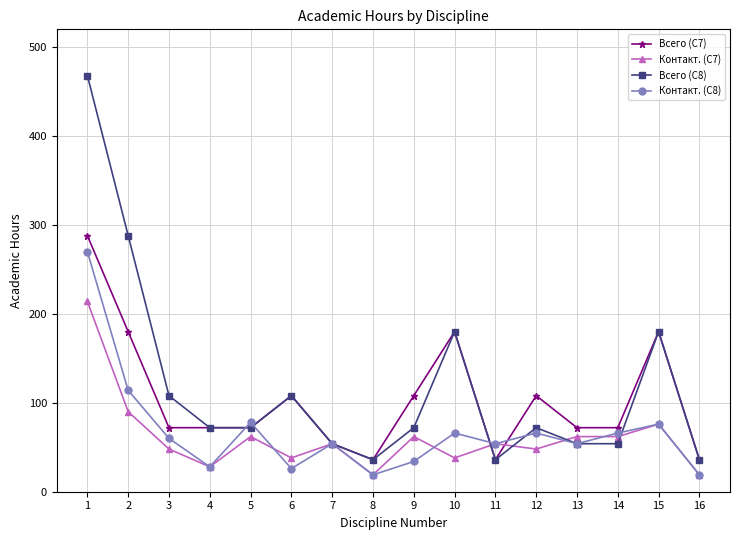

What is the highest value of the Контакт. (С8) series?

270